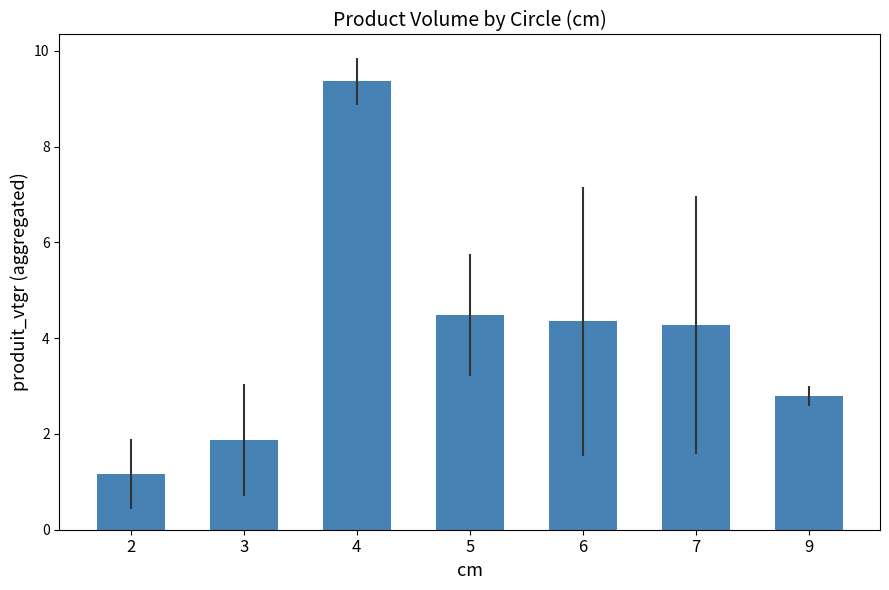

What is the average value?

4.0